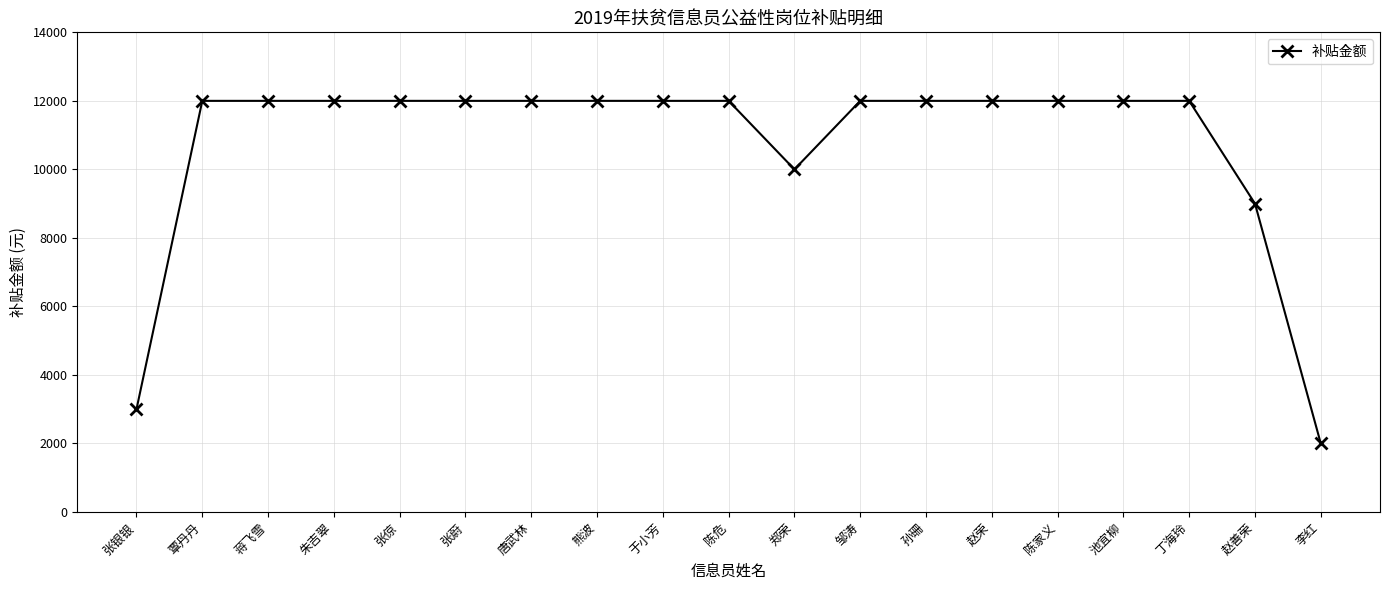

Does the chart have visible grid lines?

Yes